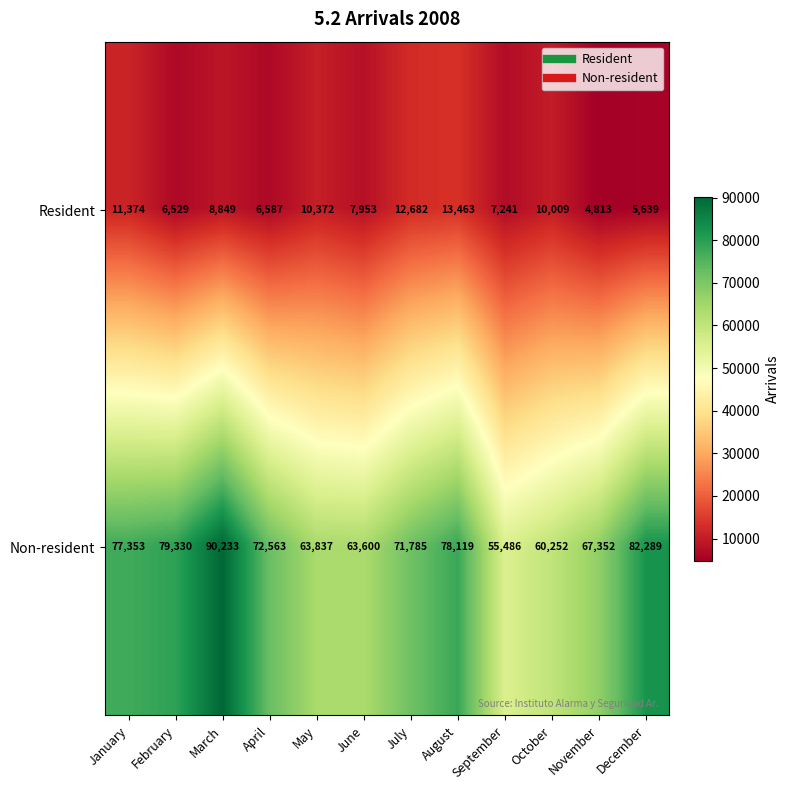

Count the number of data series in this chart.

2